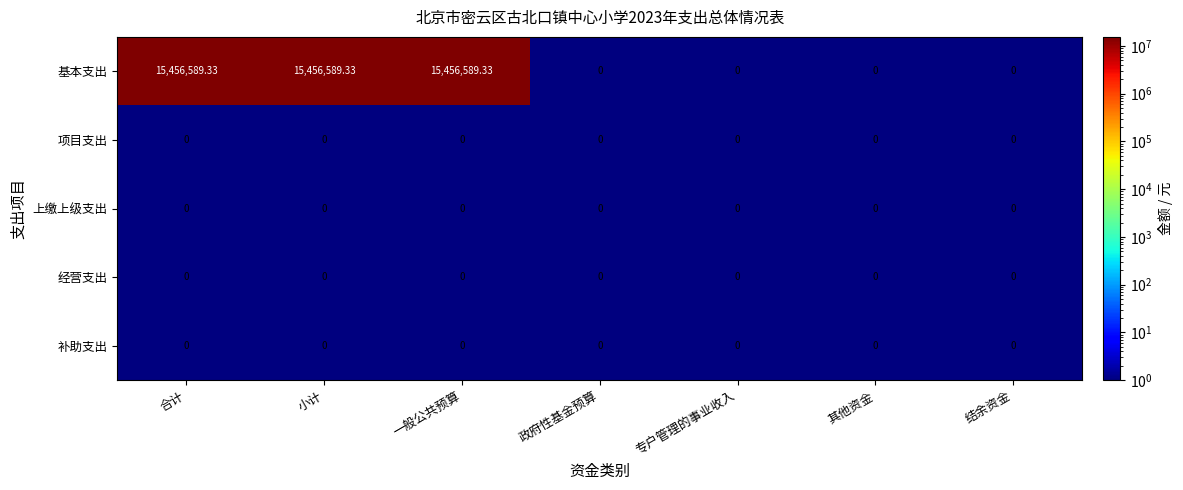

Which series has the largest total across all categories?

基本支出